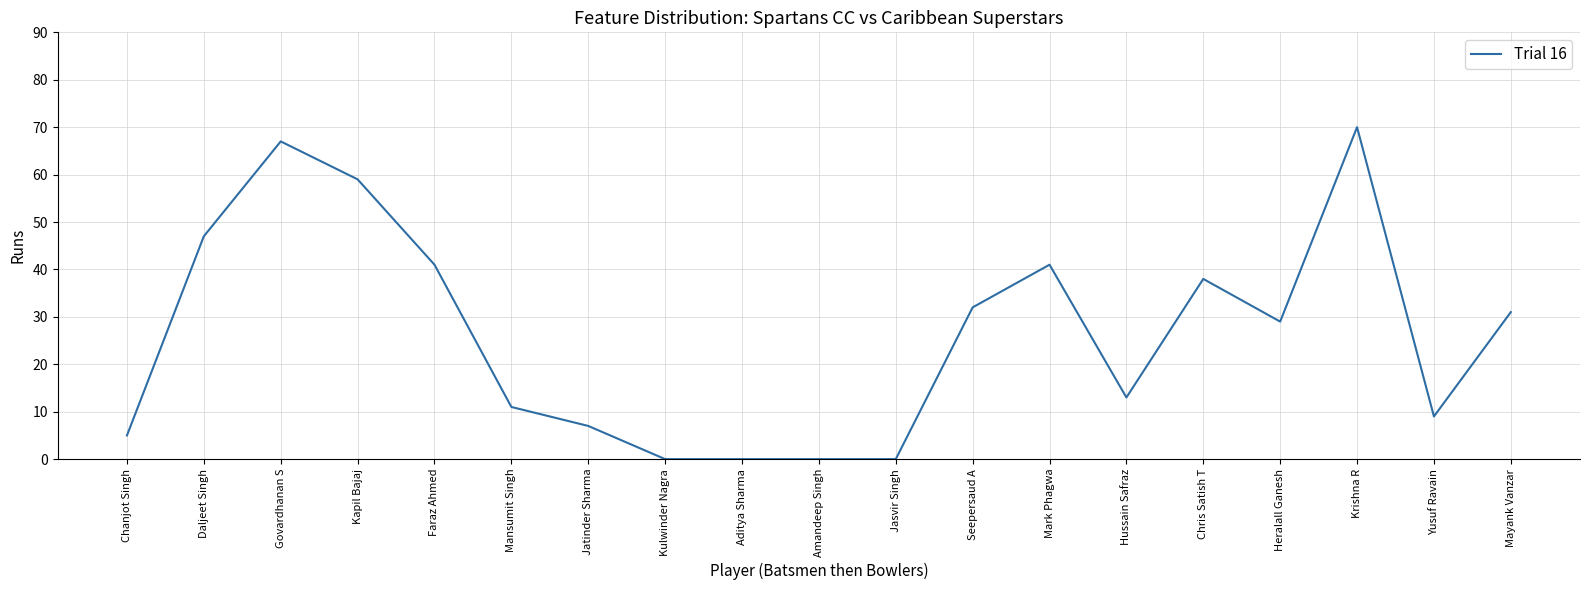

What is the difference between the values at Govardhanan S and Kapil Bajaj?

8